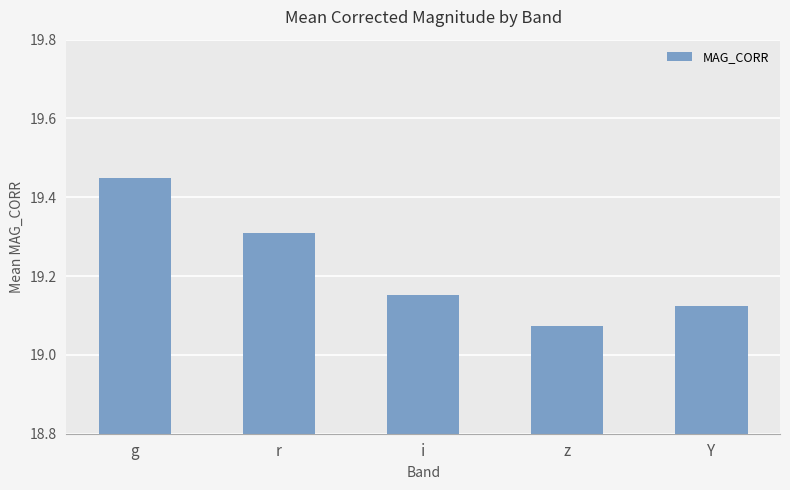

The value at z is 11.5. True or false?

False